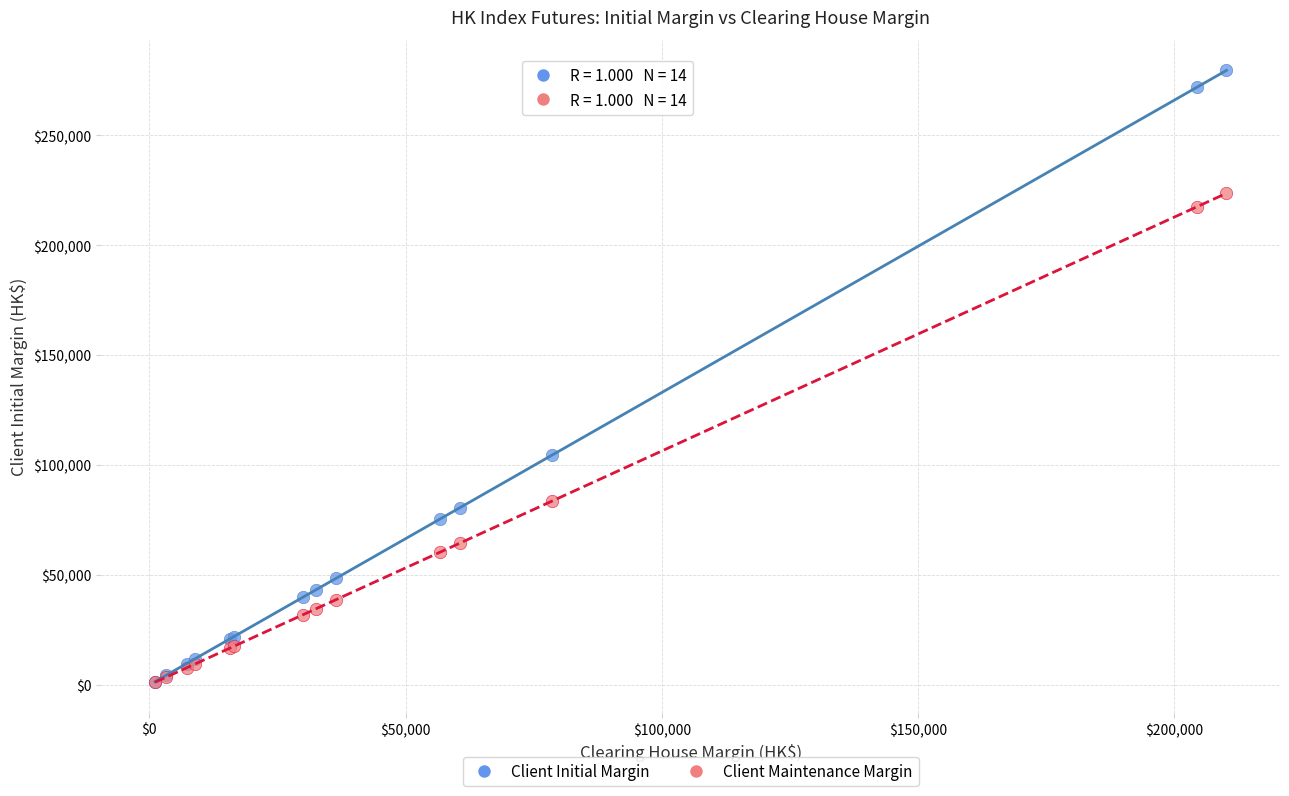

In the Client Maintenance Margin series, what Y value is closest to 112389?

83630